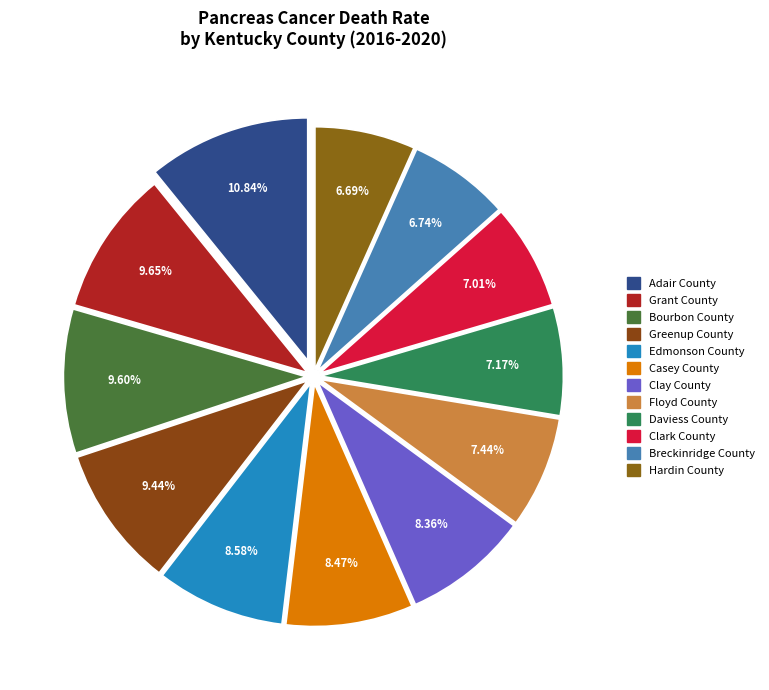

Does Clay County account for over 50% of the chart?

No